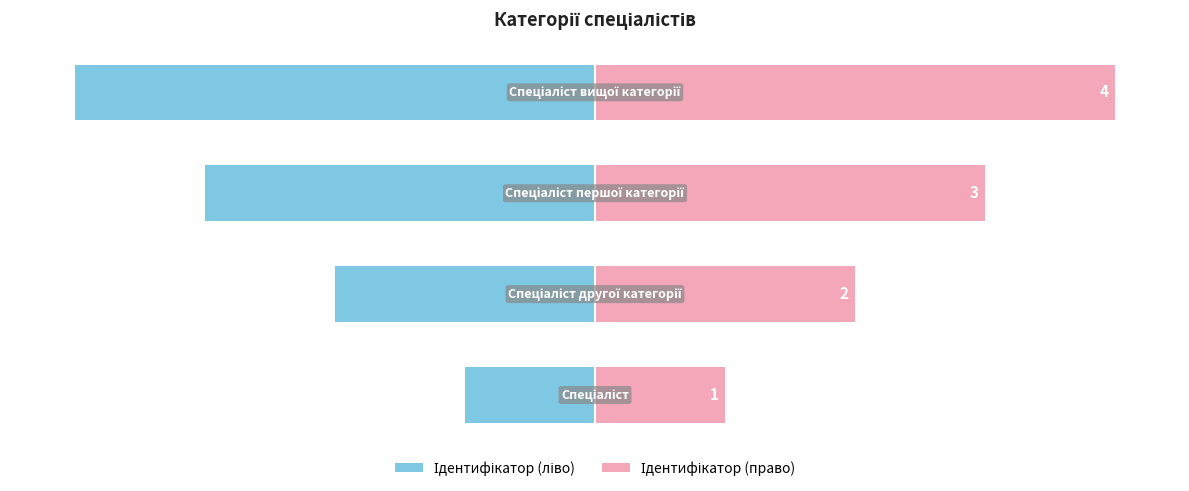

The value of Ідентифікатор (ліво) at 0 is -1. True or false?

False